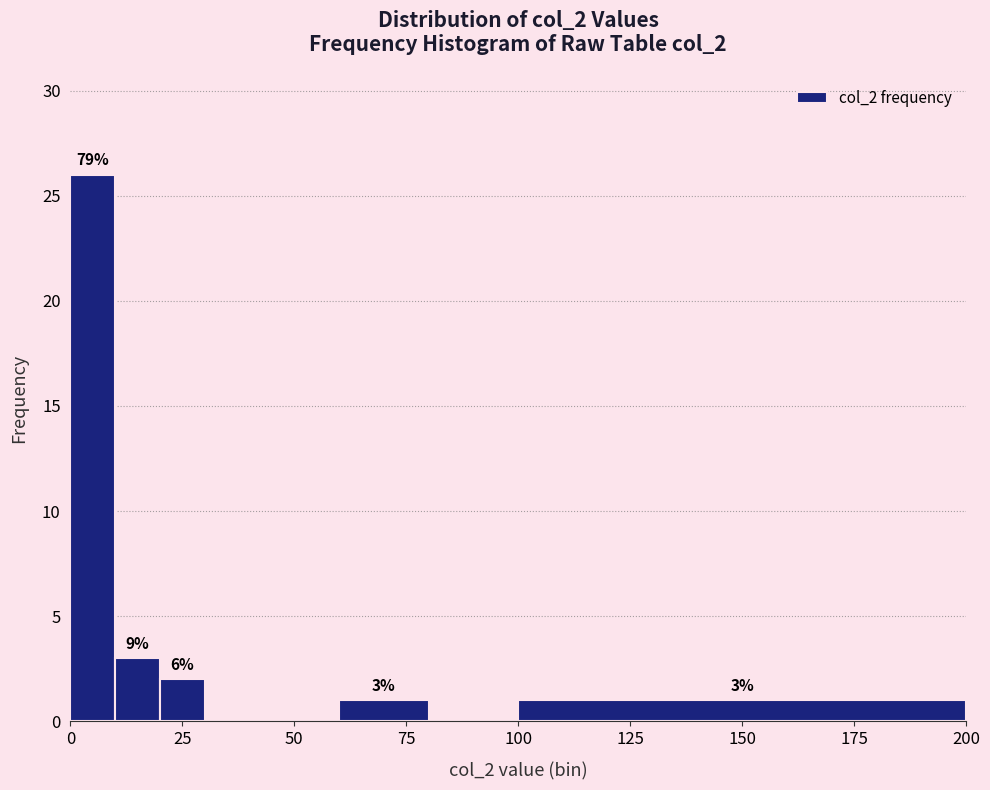

Around what value on the x-axis is the tallest bar? Give the approximate position of its centre, as read against the axis.

5